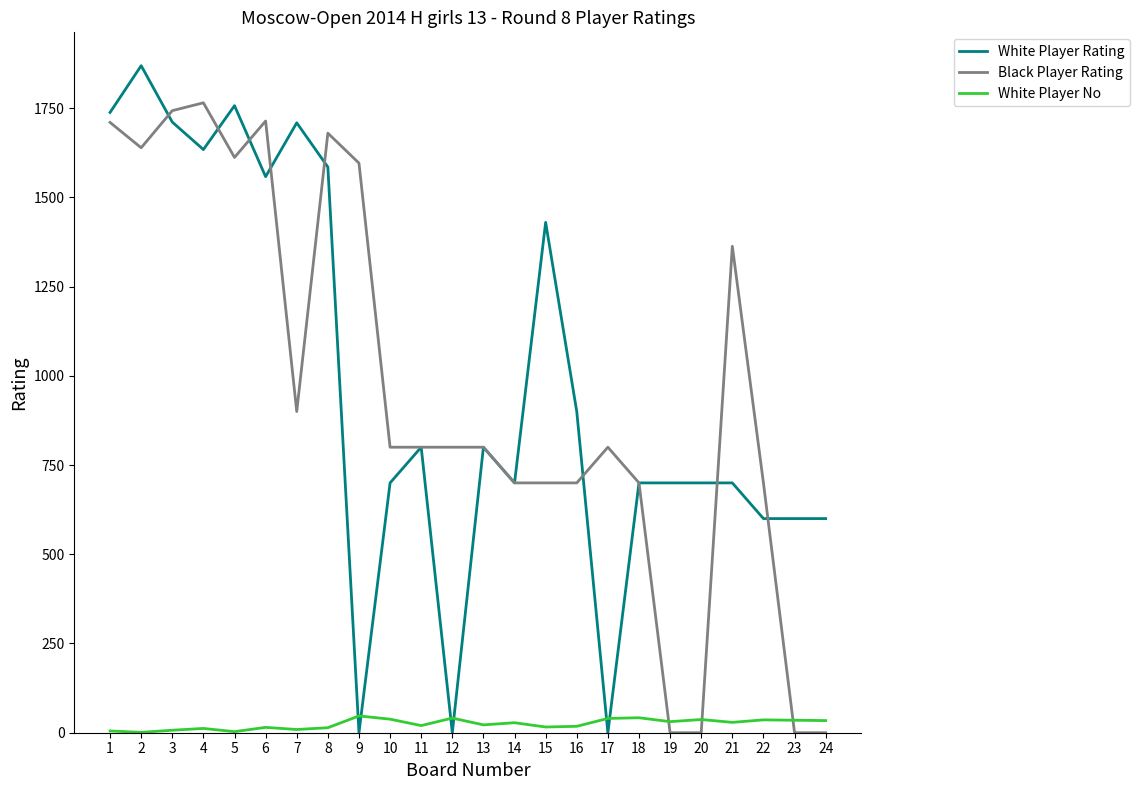

Between which two adjacent categories do Black Player Rating and White Player No first intersect?

18 and 19